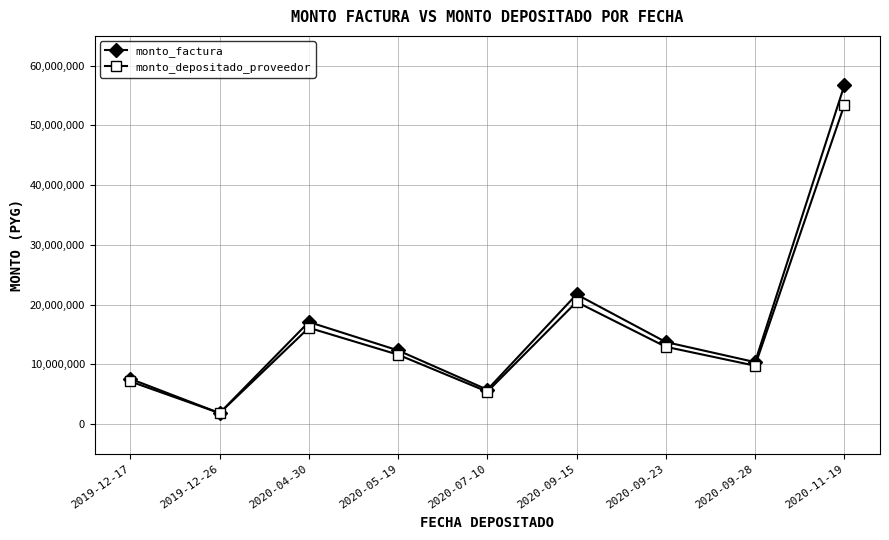

Which category has the lowest value in the monto_factura series?

2019-12-26